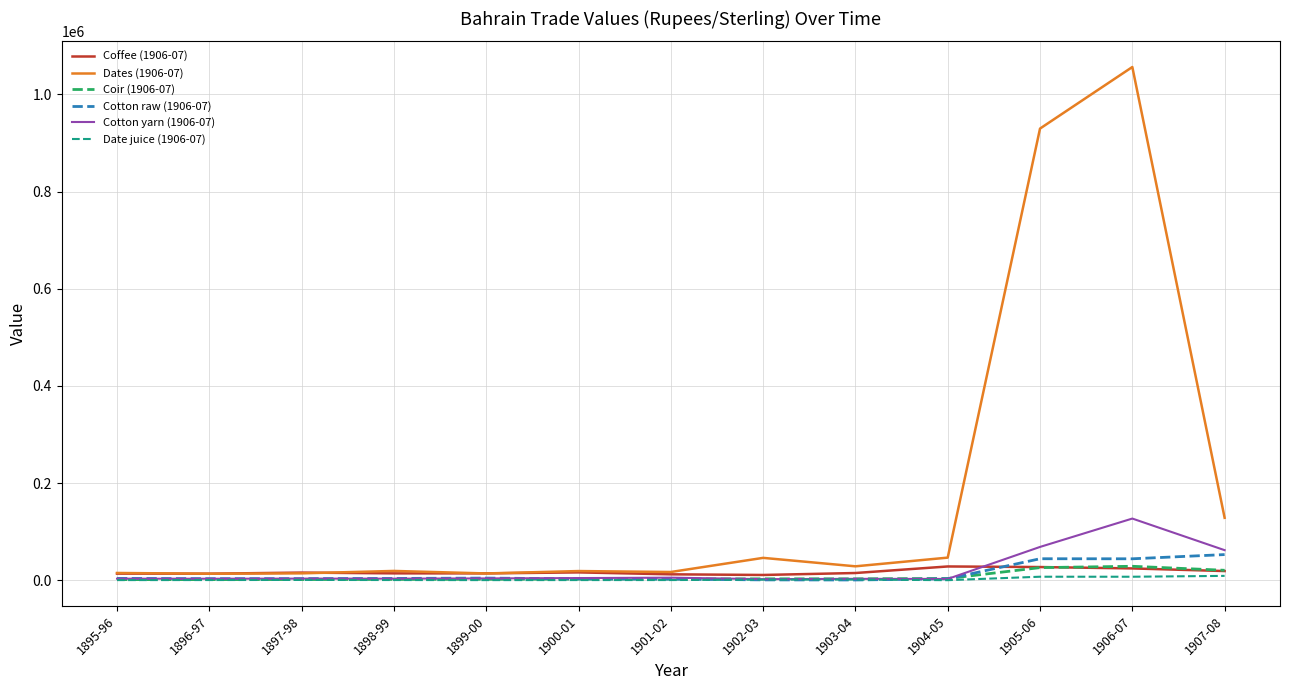

What position from the left is 1900-01?

6